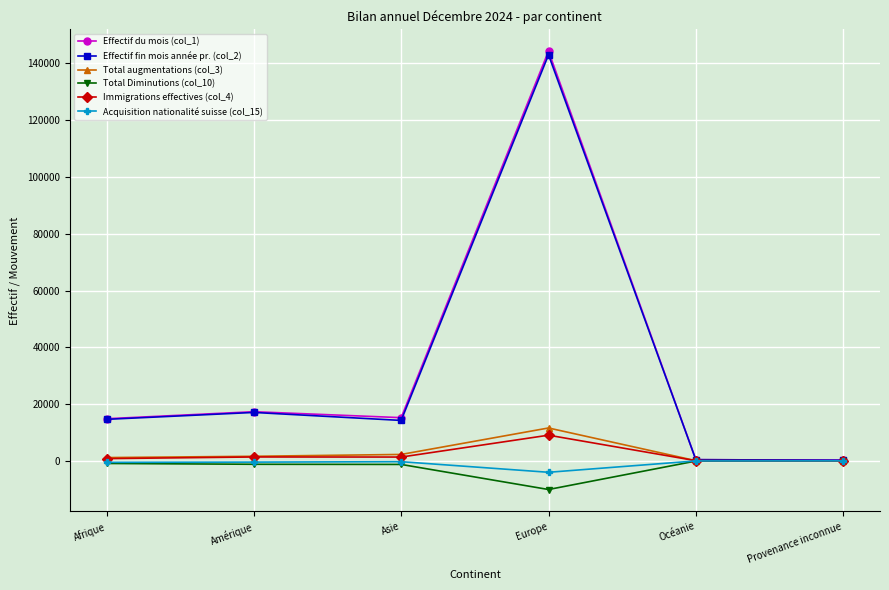

The value of Total Diminutions (col_10) at Europe is -10097. True or false?

True